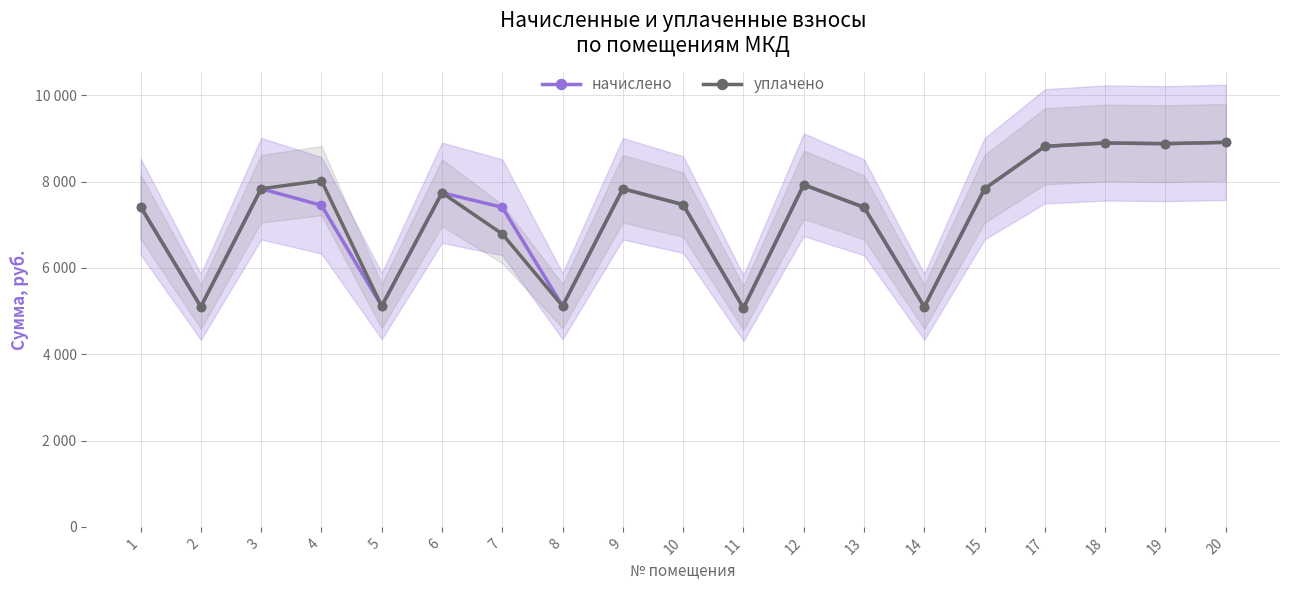

Reading left to right, what are all the values shown in this chart?

начислено: 1=7418.9	2=5099.5	3=7833.6	4=7449.6	5=5114.9	6=7741.4	7=7403.5	8=5114.9	9=7833.6	10=7465.0	11=5068.8	12=7925.8	13=7403.5	14=5099.5	15=7833.6	17=8816.6	18=8893.4	19=8878.1	20=8908.8
уплачено: 1=7418.9	2=5099.5	3=7833.6	4=8021.9	5=5114.9	6=7741.4	7=6786.6	8=5114.9	9=7833.6	10=7465.0	11=5068.8	12=7925.8	13=7403.5	14=5099.5	15=7833.6	17=8816.6	18=8893.4	19=8878.1	20=8908.8